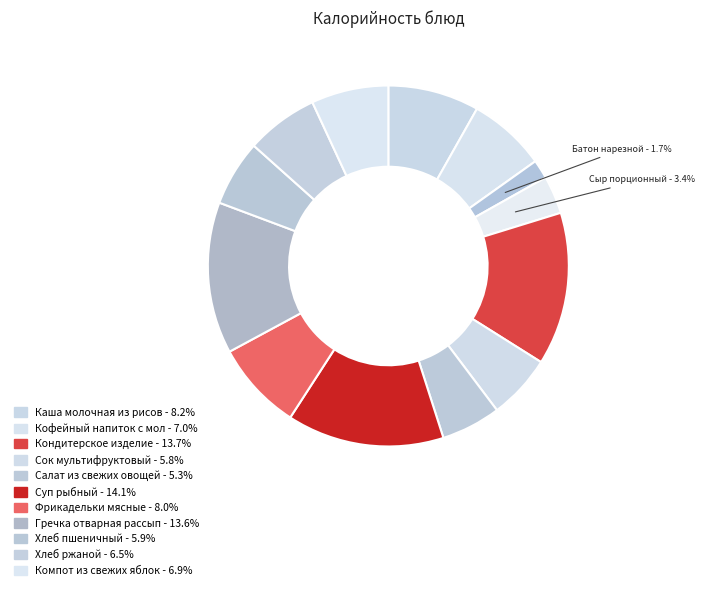

Count the number of slices in the pie.

13